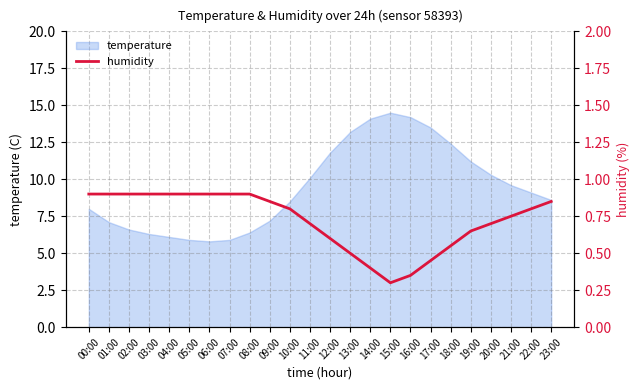

Reading left to right, what are all the values shown in this chart?

0.9	0.9	0.9	0.9	0.9	0.9	0.9	0.9	0.9	0.8	0.8	0.7	0.6	0.5	0.4	0.3	0.3	0.5	0.5	0.7	0.7	0.8	0.8	0.8